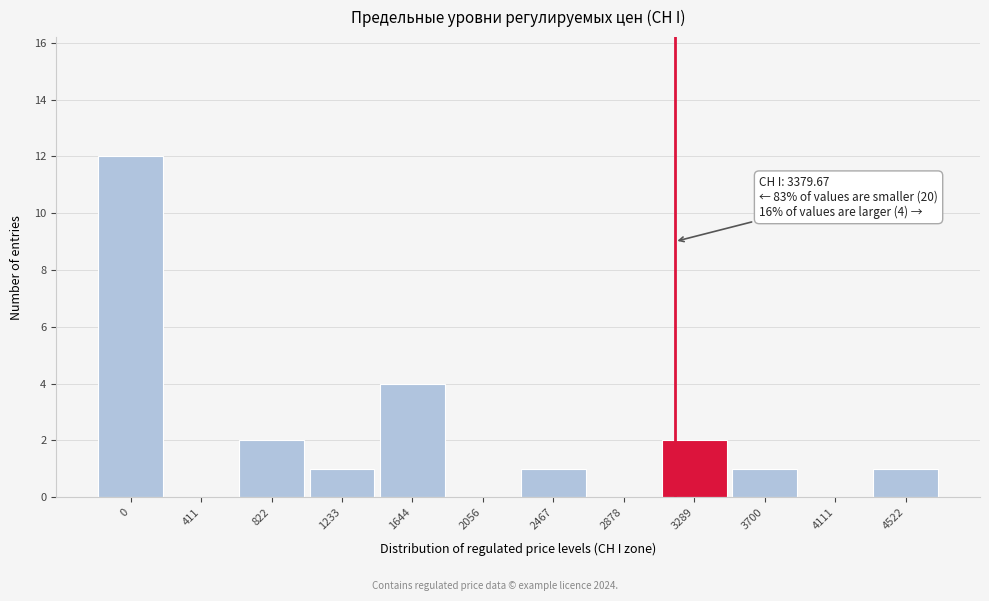

Reading left to right, list all the values displayed in this chart.

0=12	411=0	822=2	1233=1	1644=4	2056=0	2467=1	2878=0	3289=2	3700=1	4111=0	4522=1